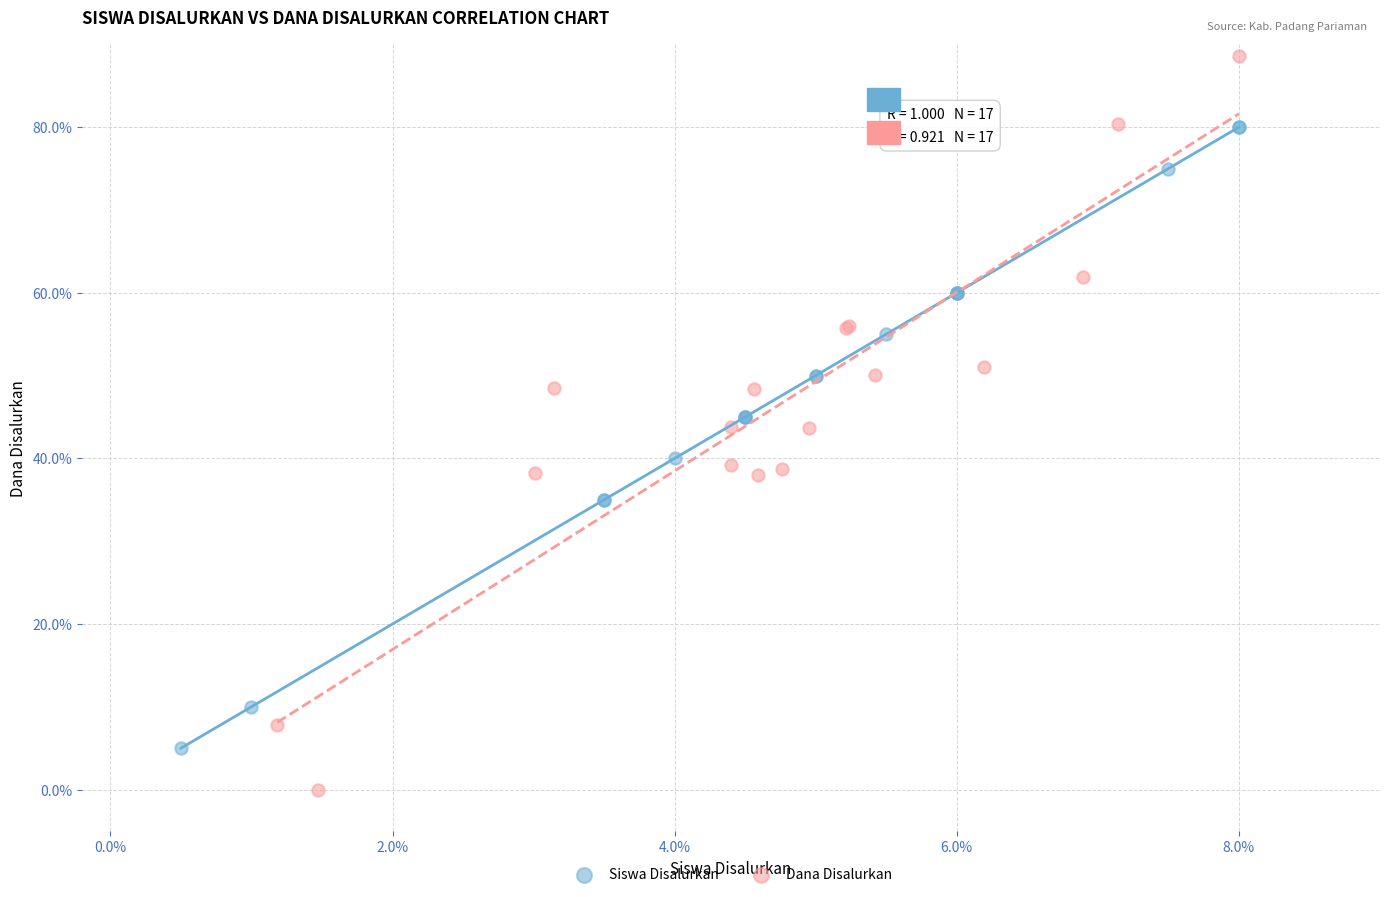

Which series has the largest Y range (max minus min)?

Dana Disalurkan